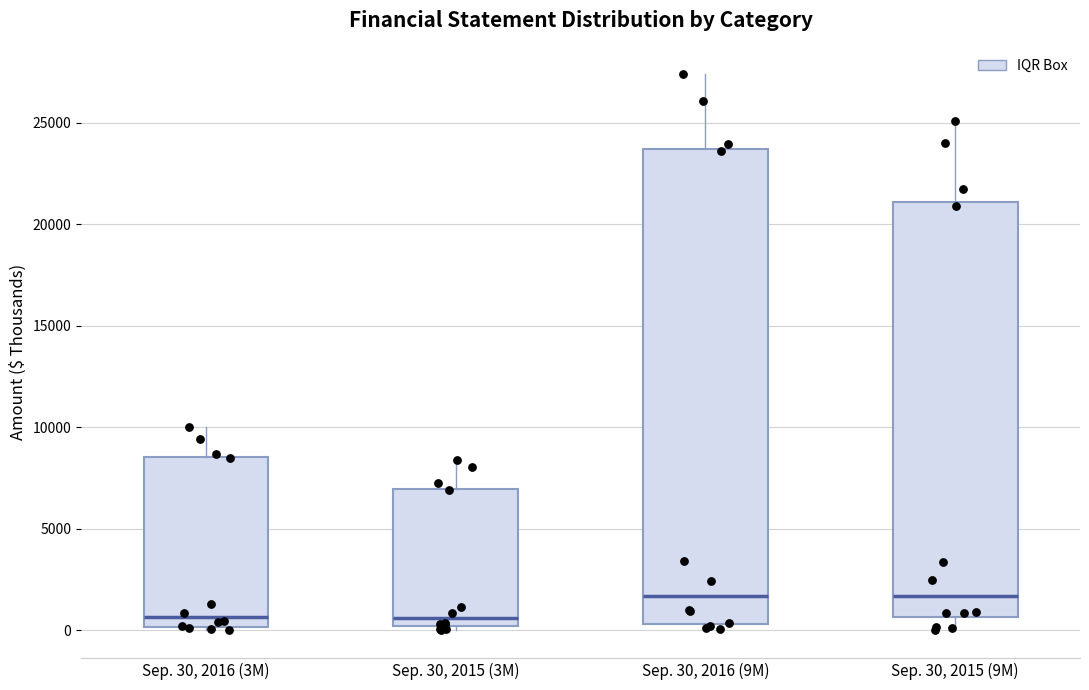

Reading left to right, read every box against the y-axis: the position of its median line, the range the box covers, and the ends of its whiskers. The values are not printed on the chart, so give them approximately, as read against the axis.

Sep. 30, 2016 (3M): median 500, box 0 to 8500, whiskers 0 (just below the box's lower edge) to 10000
Sep. 30, 2015 (3M): median 500, box 0 to 7000, whiskers 0 (just below the box's lower edge) to 8500
Sep. 30, 2016 (9M): median 1500, box 500 to 23500, whiskers 0 to 27500
Sep. 30, 2015 (9M): median 1500, box 500 to 21000, whiskers 0 to 25000